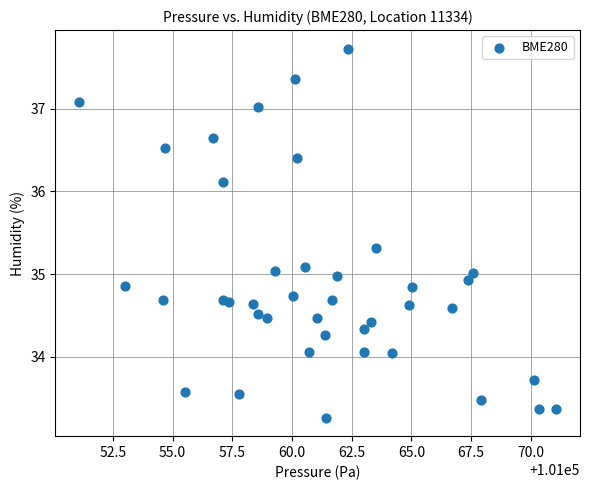

What is the range of Y values (max minus min)?

4.5